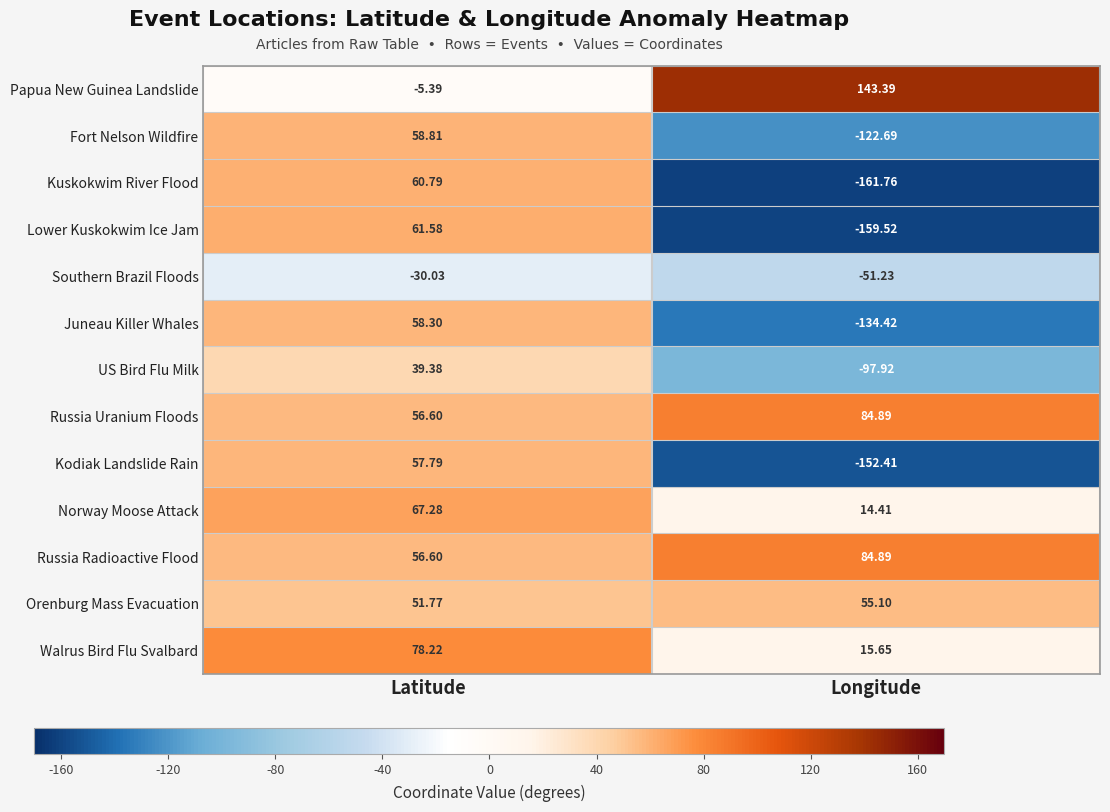

How many distinct data groups are displayed?

13